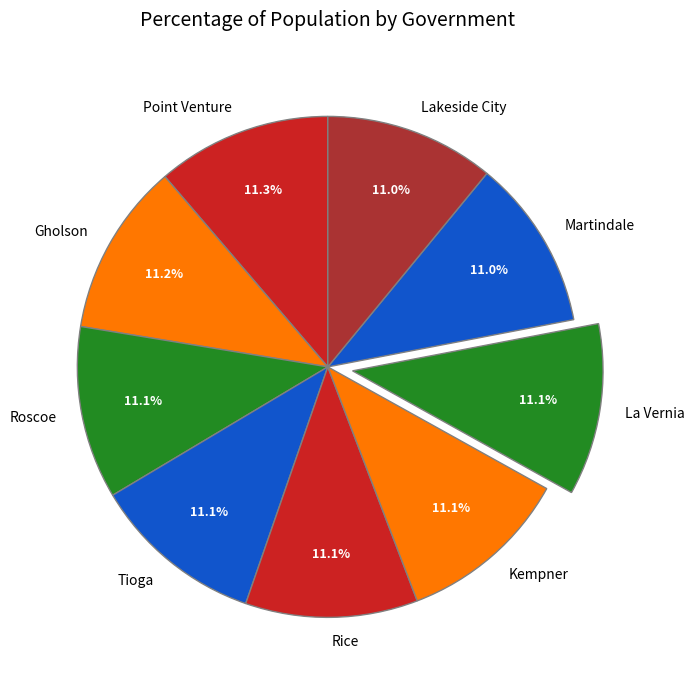

Approximately how many times larger is the value at Martindale compared to Point Venture?

1.0